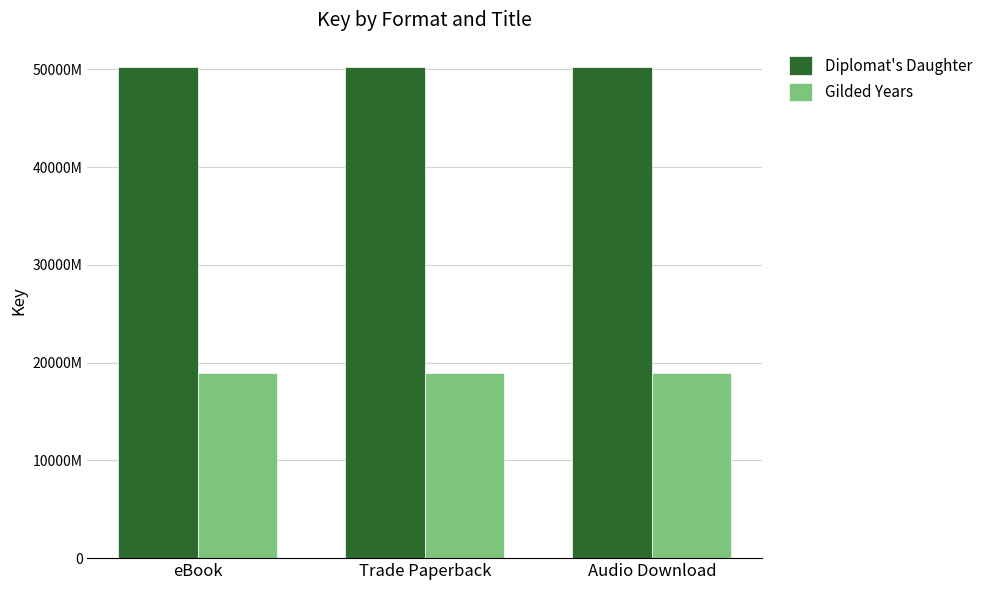

Is it true that Gilded Years equals 189091865 at Trade Paperback?

True